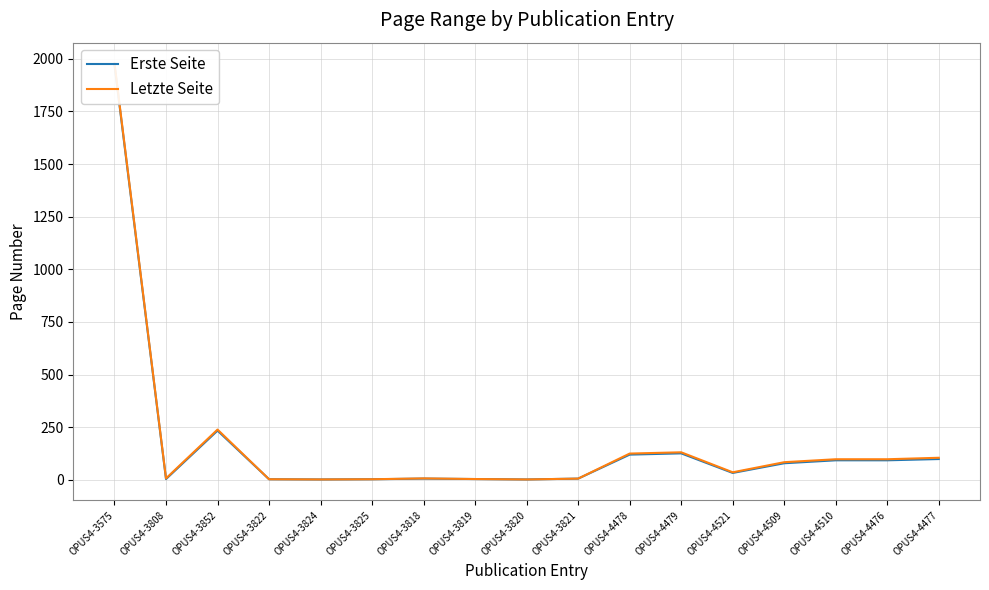

At OPUS4-4510, list the series in order from largest to smallest.

Letzte Seite, Erste Seite